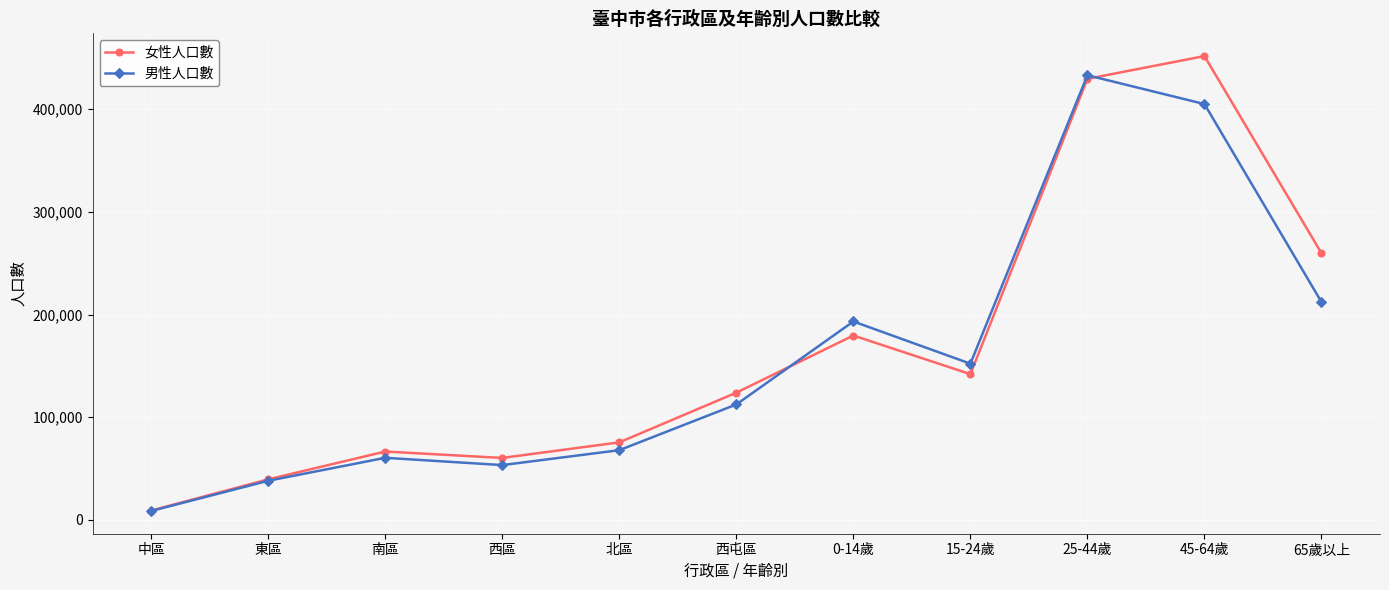

Which series changed the most between 中區 and 0-14歲?

男性人口數